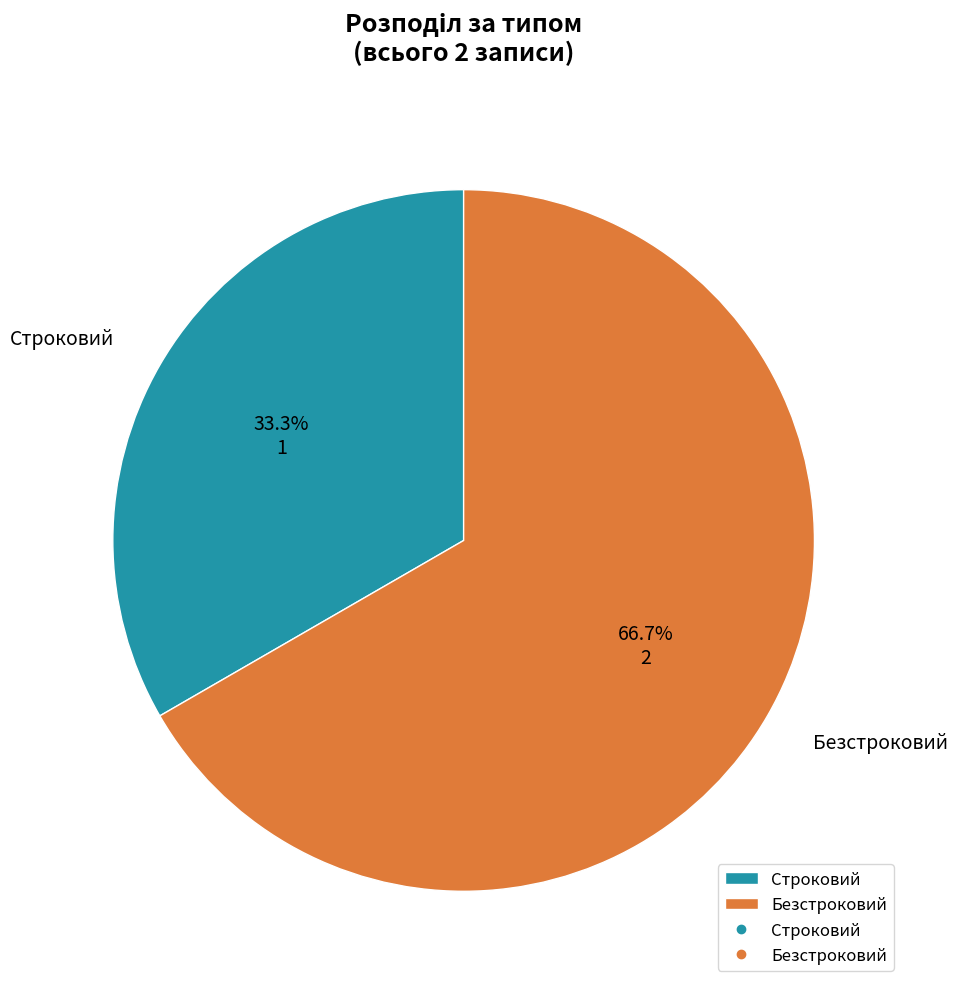

Does Безстроковий represent more than half of the total?

Yes